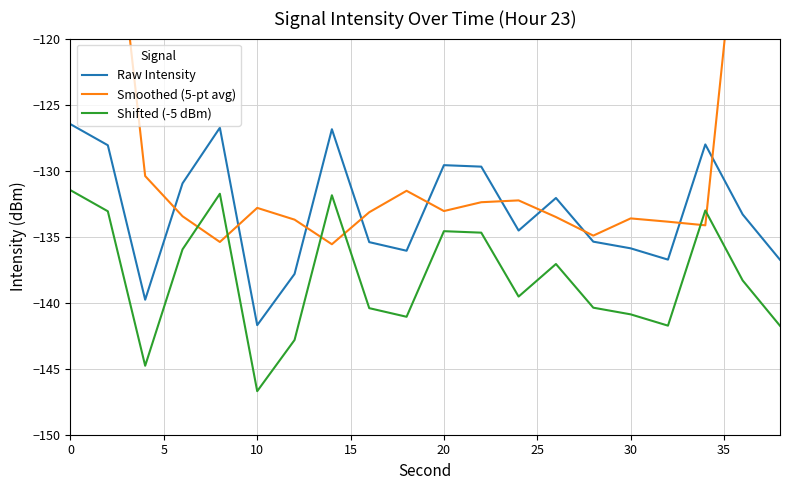

What is the maximum value shown in the chart?

-78.9